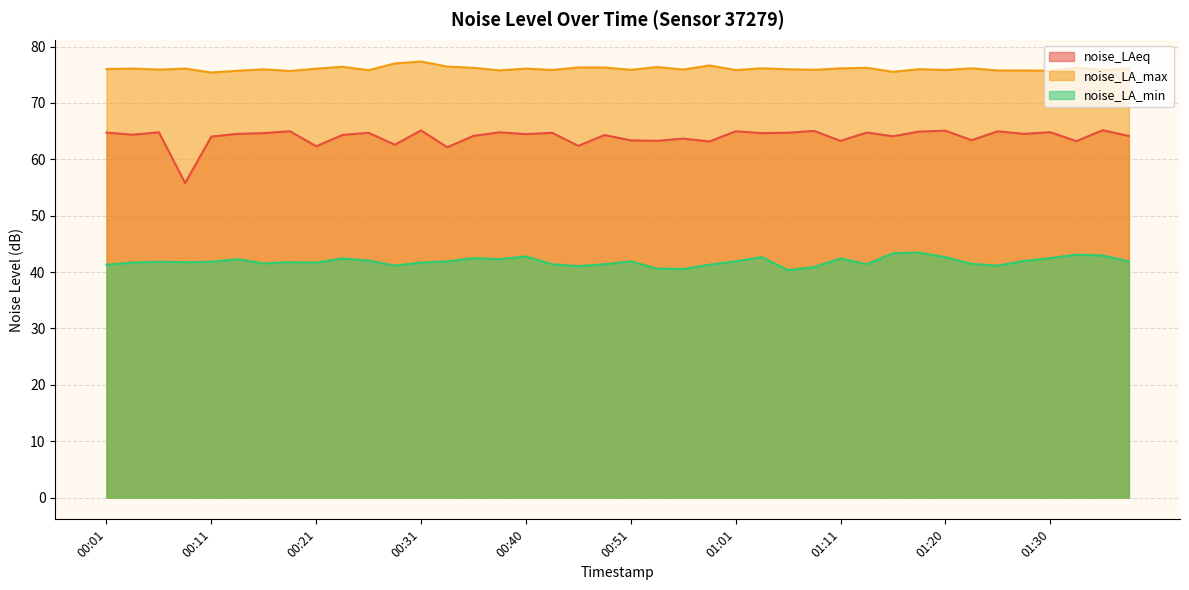

Between 00:21 and 00:54, which series saw the biggest shift?

noise_LA_min